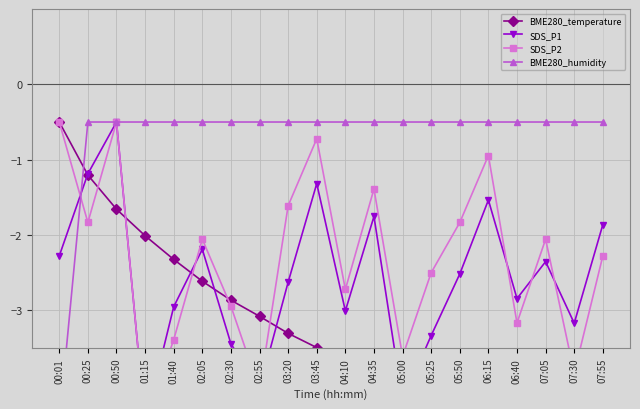

True or false: BME280_temperature and BME280_humidity cross at least once.

True